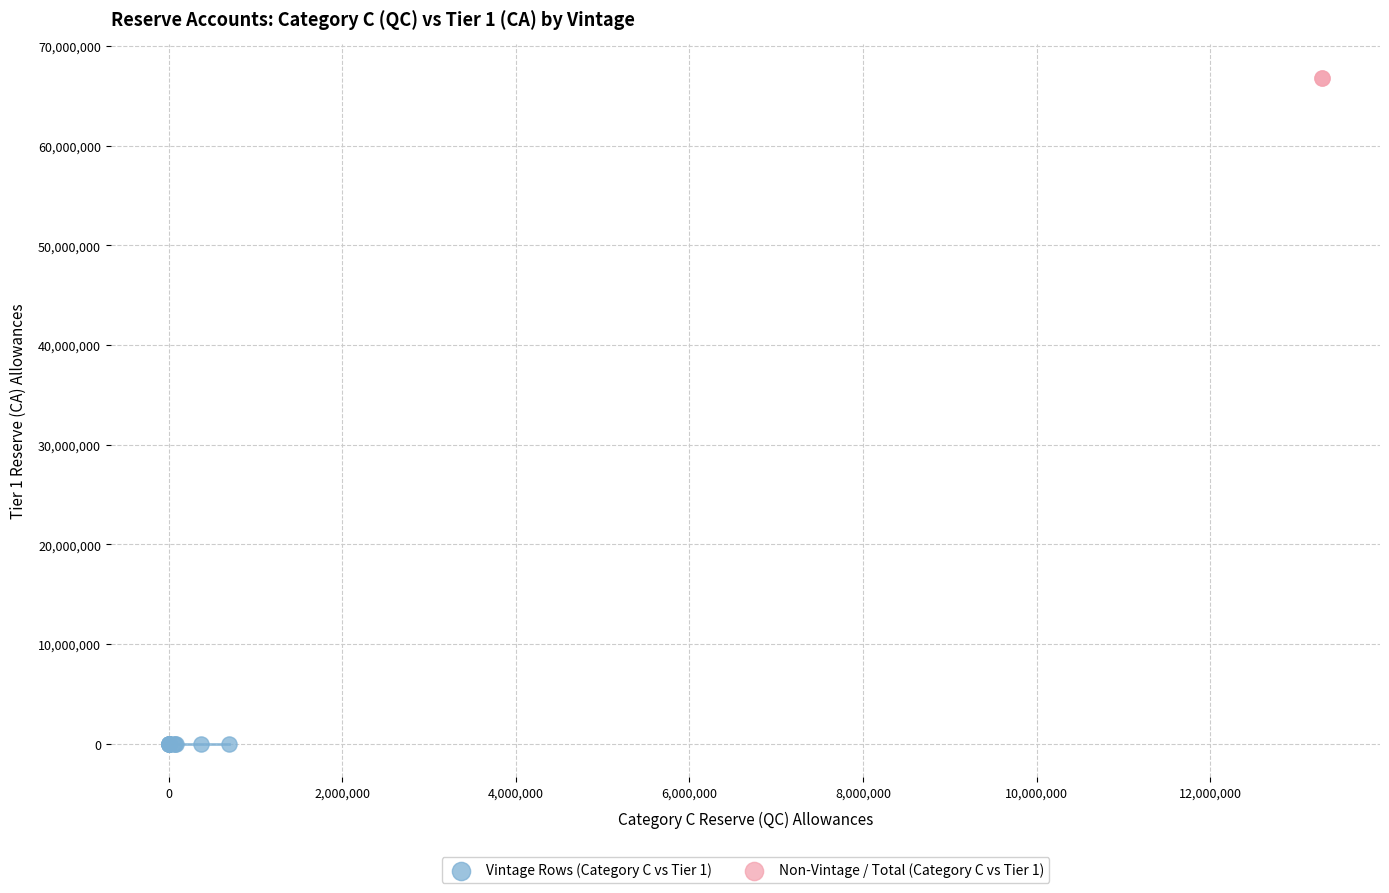

Which series reaches the minimum Y coordinate?

Vintage Rows (Category C vs Tier 1)